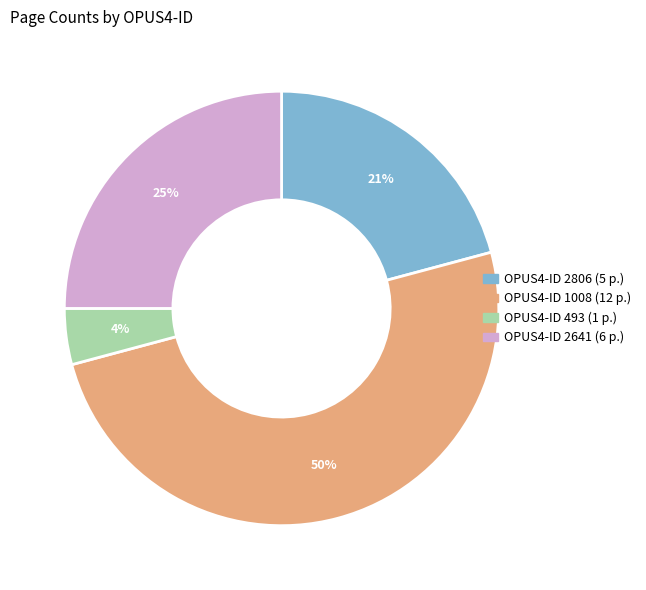

To the nearest percent, what is the average slice percentage?

25%